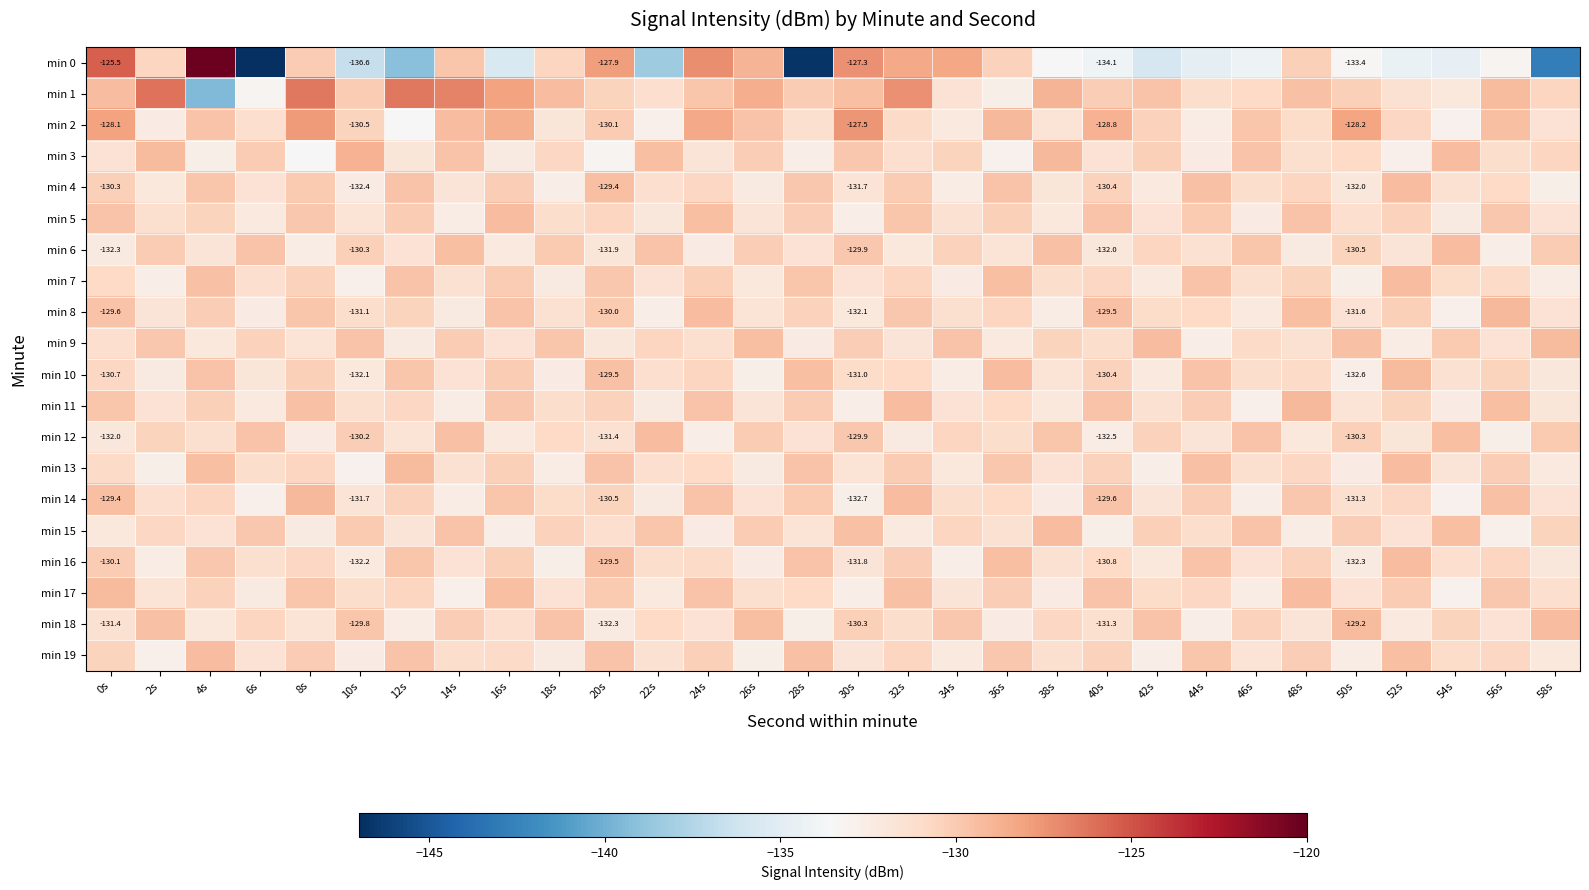

What is the difference between the highest and lowest values at 22s?

9.0